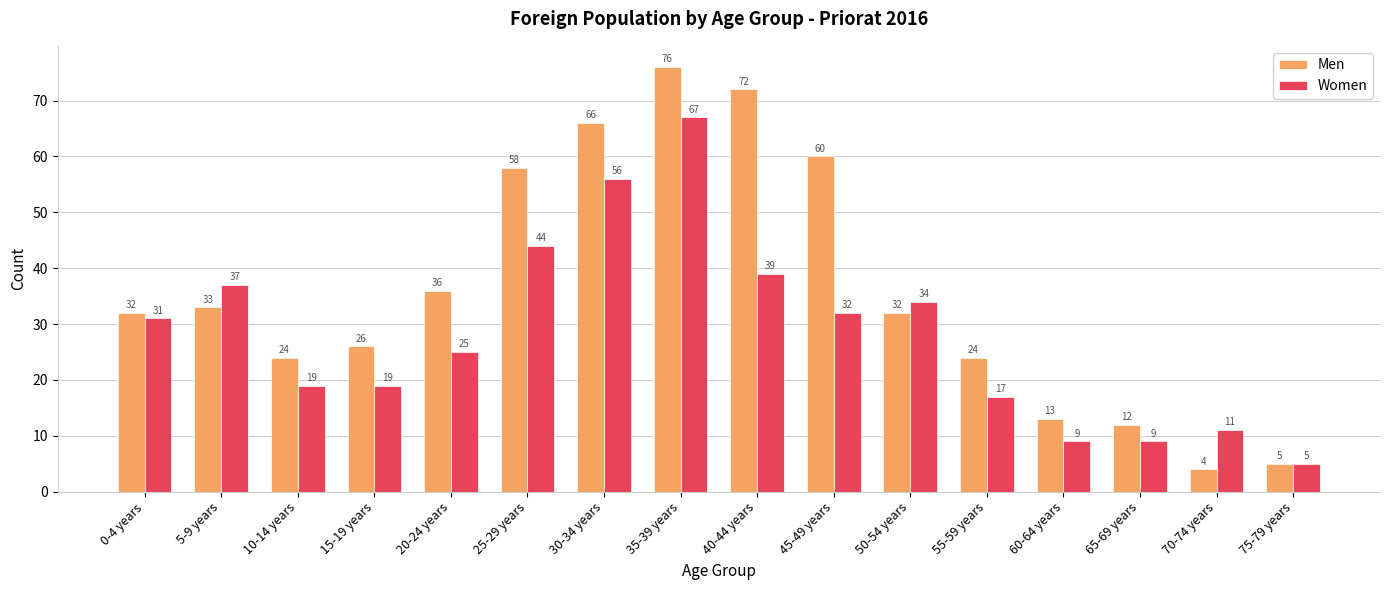

Which series has the largest total across all categories?

Men